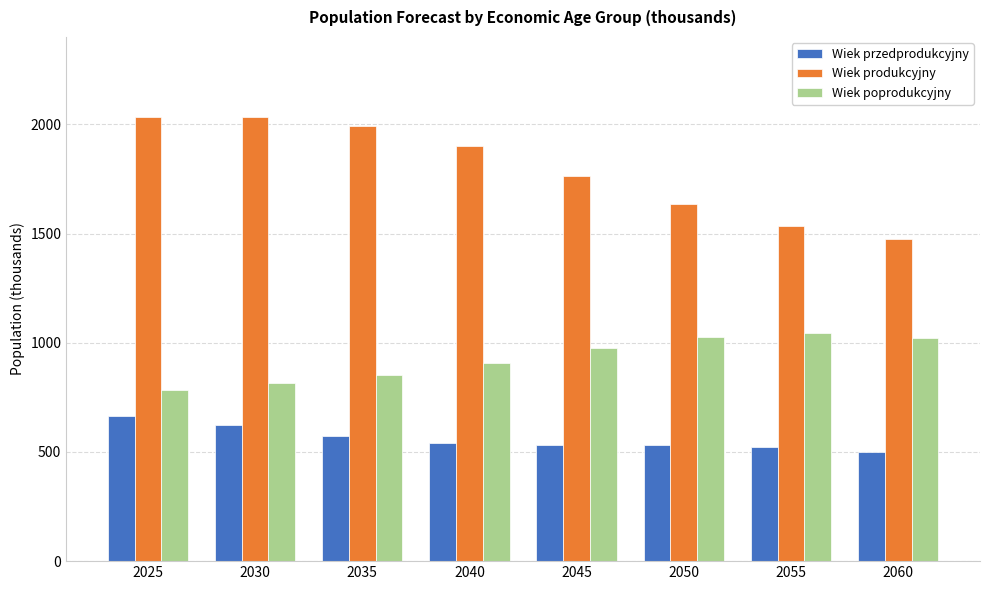

How many distinct data groups are displayed?

3